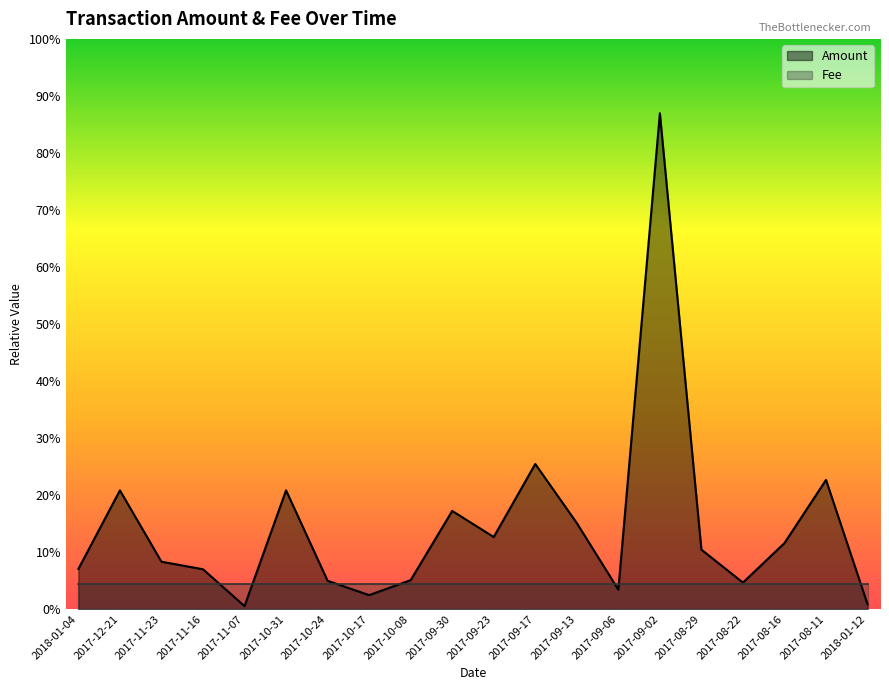

Reading right to left, transcribe all the data shown in this chart.

10.2	271.0	138.5	55.6	124.7	1039.9	40.8	180.5	304.4	151.2	205.9	60.8	29.3	59.4	249.1	6.3	83.6	99.4	249.0	84.3